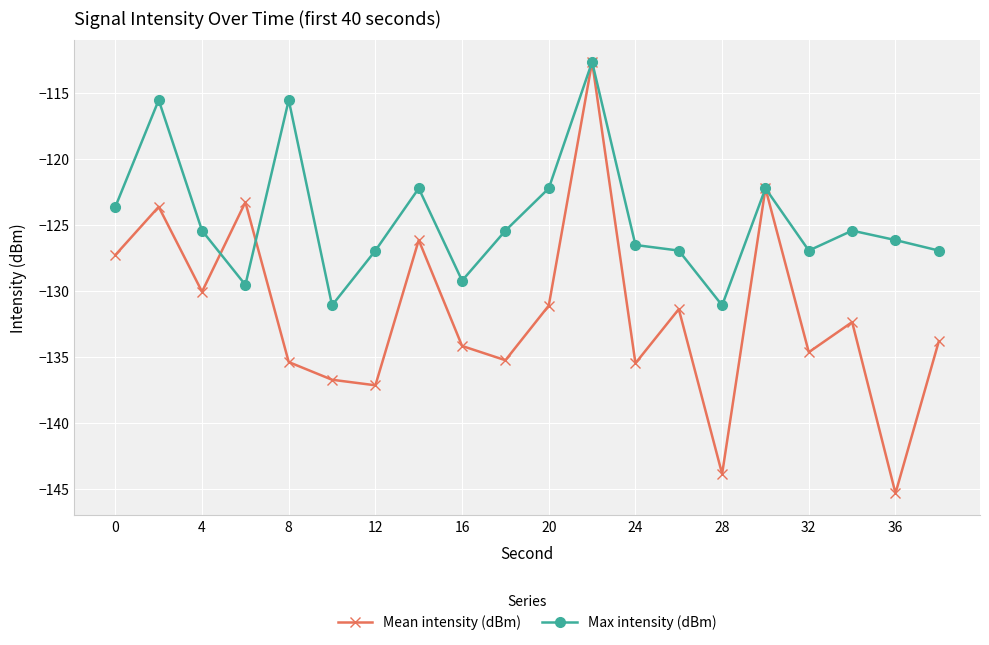

What is the value of the Mean intensity (dBm) point at the 7th from the left?

-137.1